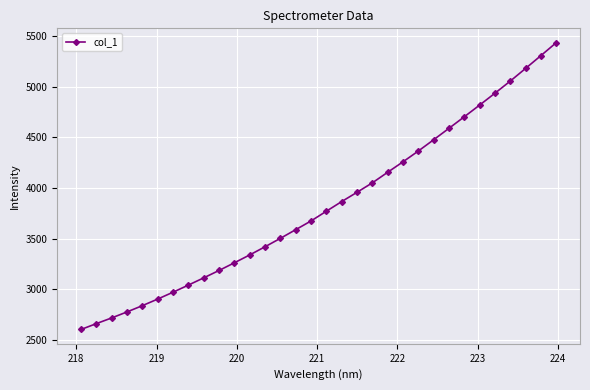

What is the greatest value displayed?

5432.8